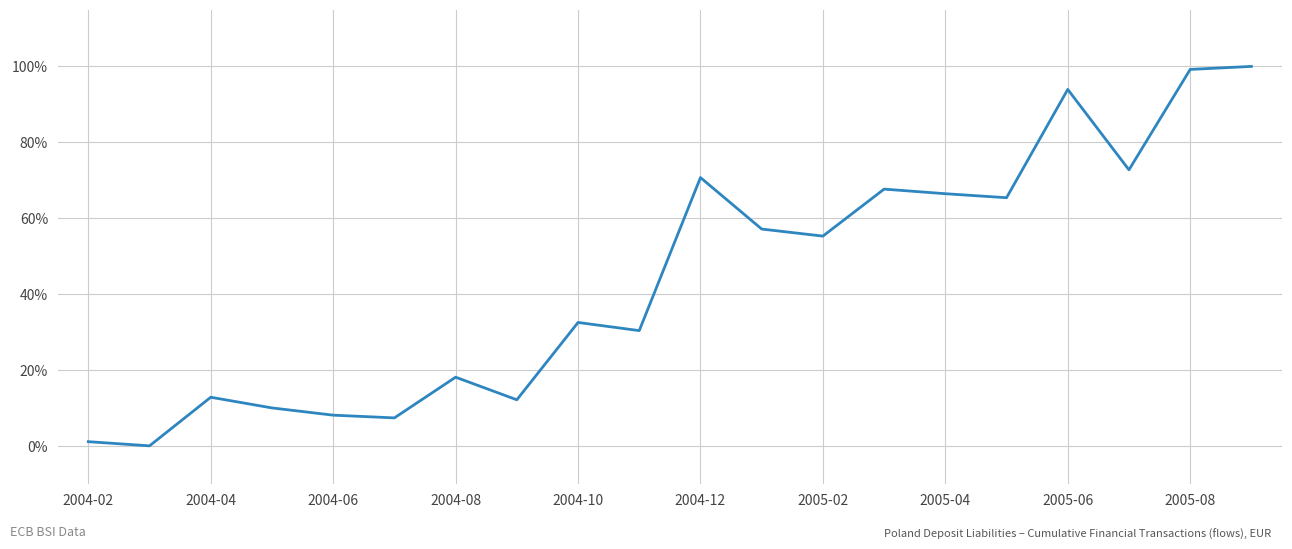

What is the difference between the maximum and minimum values?

100.0